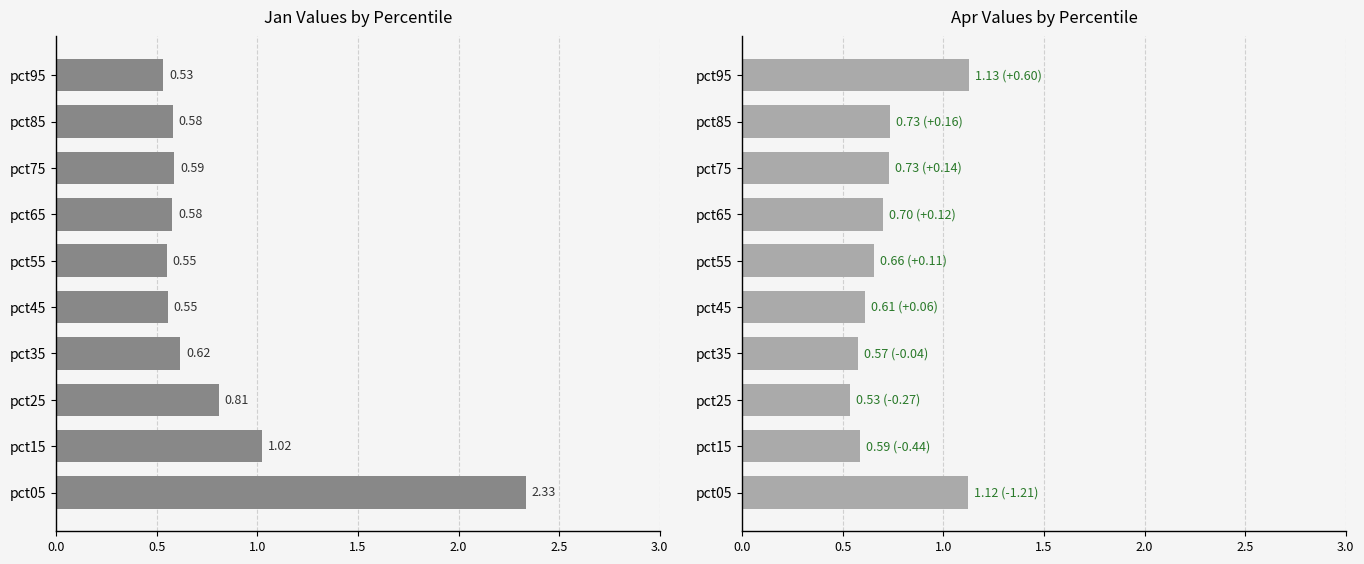

True or false: Apr has a value of 1.8 at pct05.

False